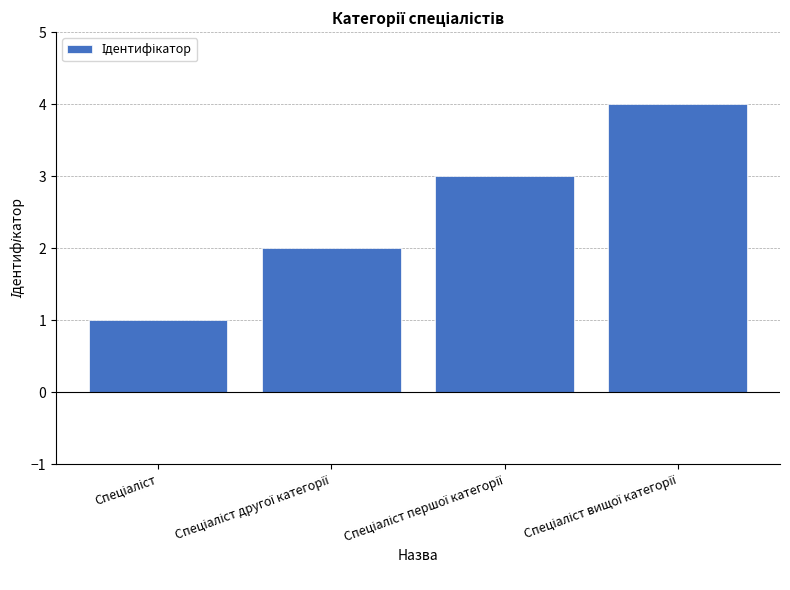

What is the sum of all values?

10